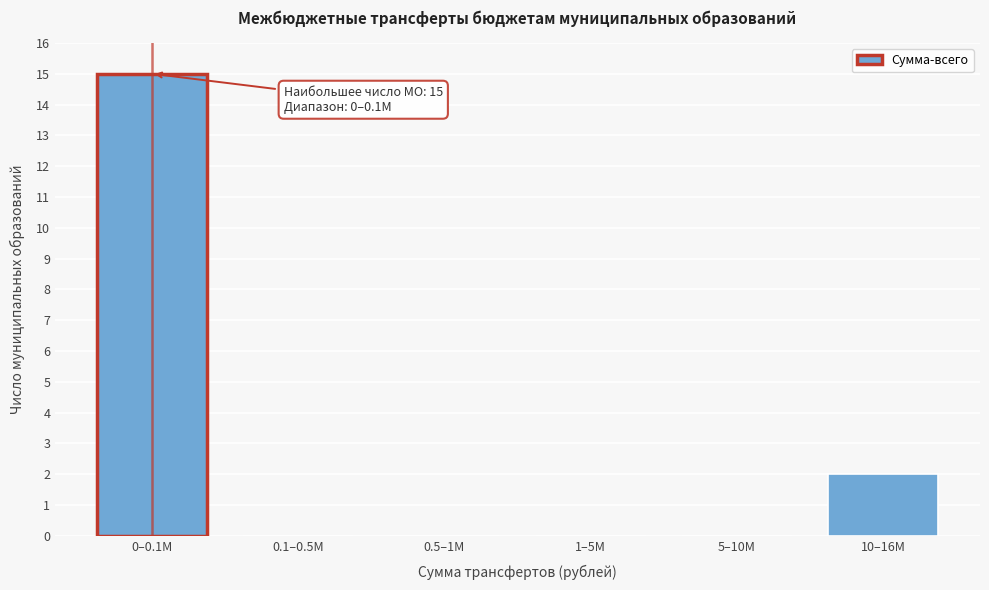

Reading left to right, list all the values displayed in this chart.

0–0.1M=15	0.1–0.5M=0	0.5–1M=0	1–5M=0	5–10M=0	10–16M=2